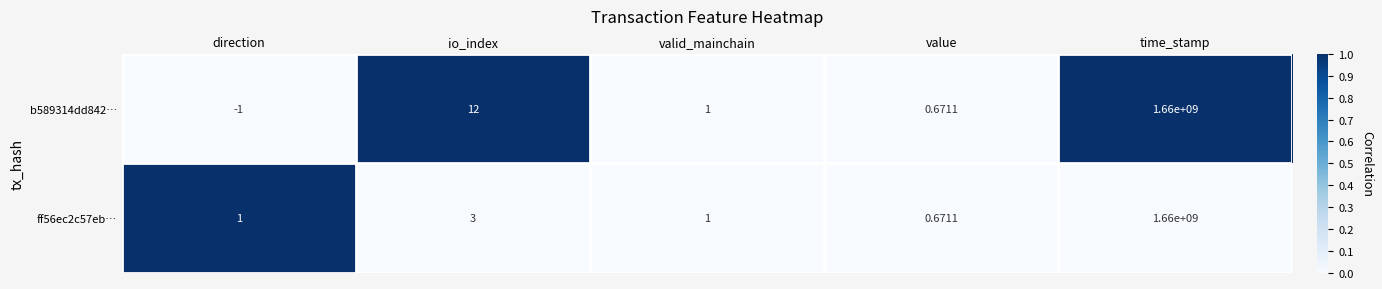

List the labels in order of b589314dd842… value, smallest first.

direction, value, valid_mainchain, io_index, time_stamp